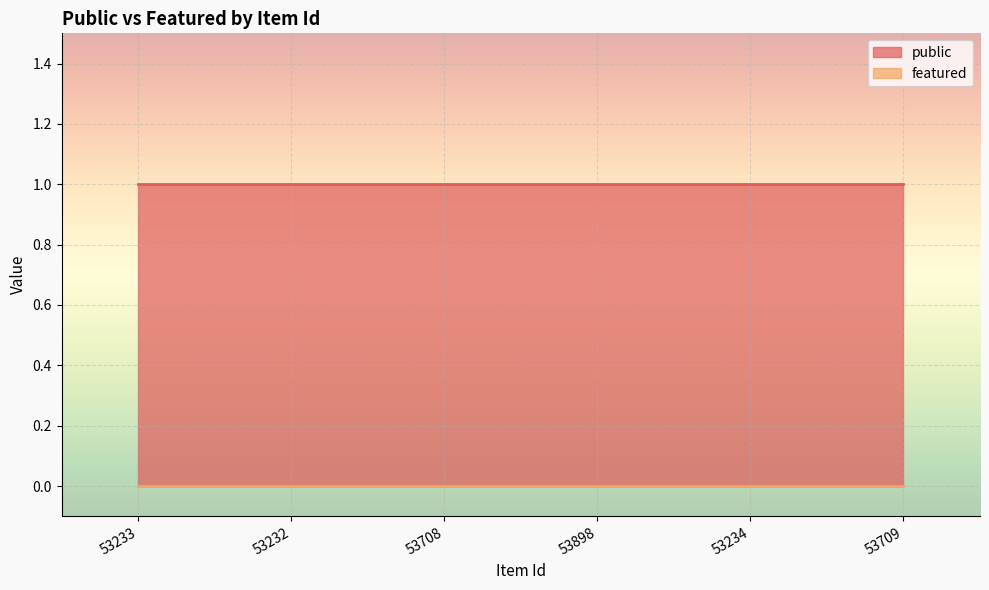

At how many categories does at least one series exceed 0?

6